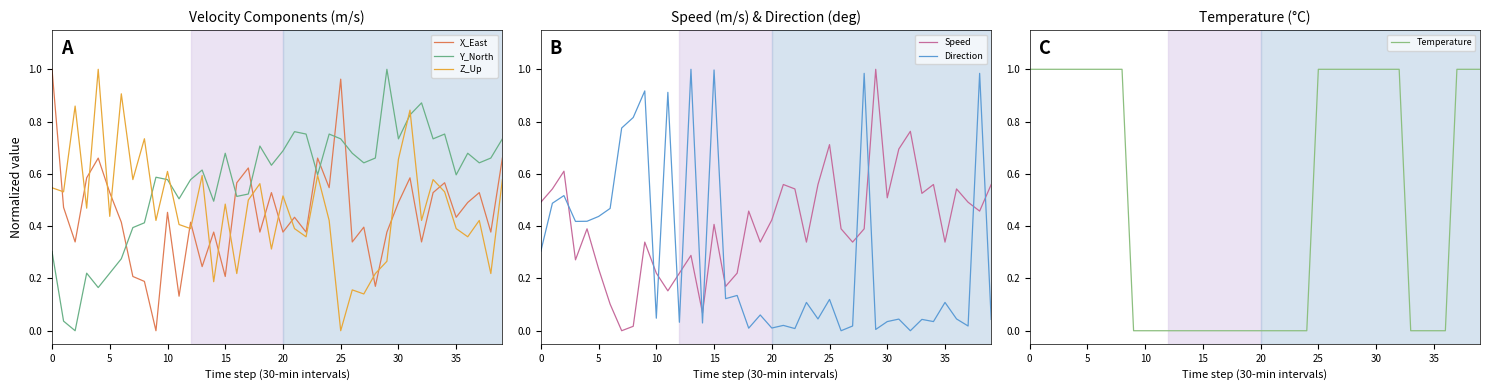

The value of Z_Up at 33 is 0.9. True or false?

False